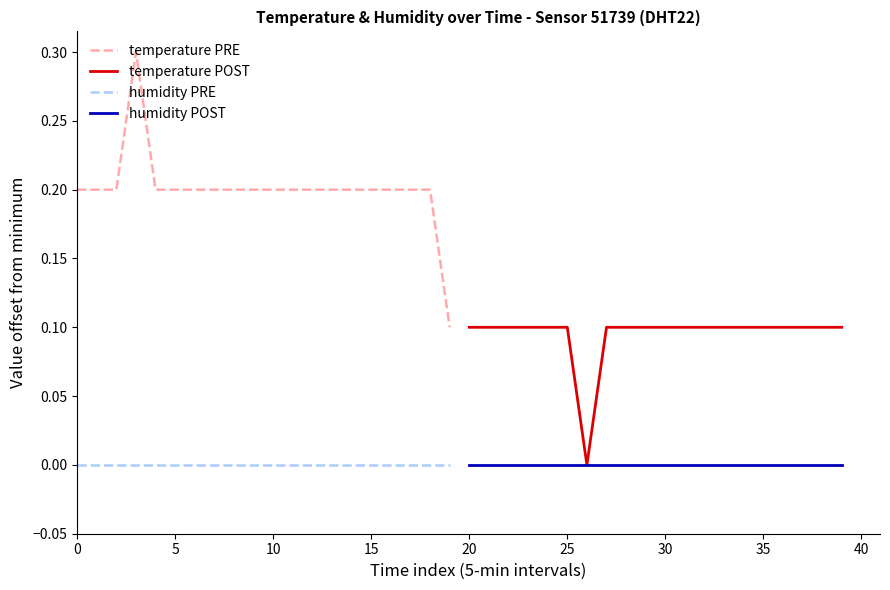

What is the maximum value for temperature PRE?

0.3